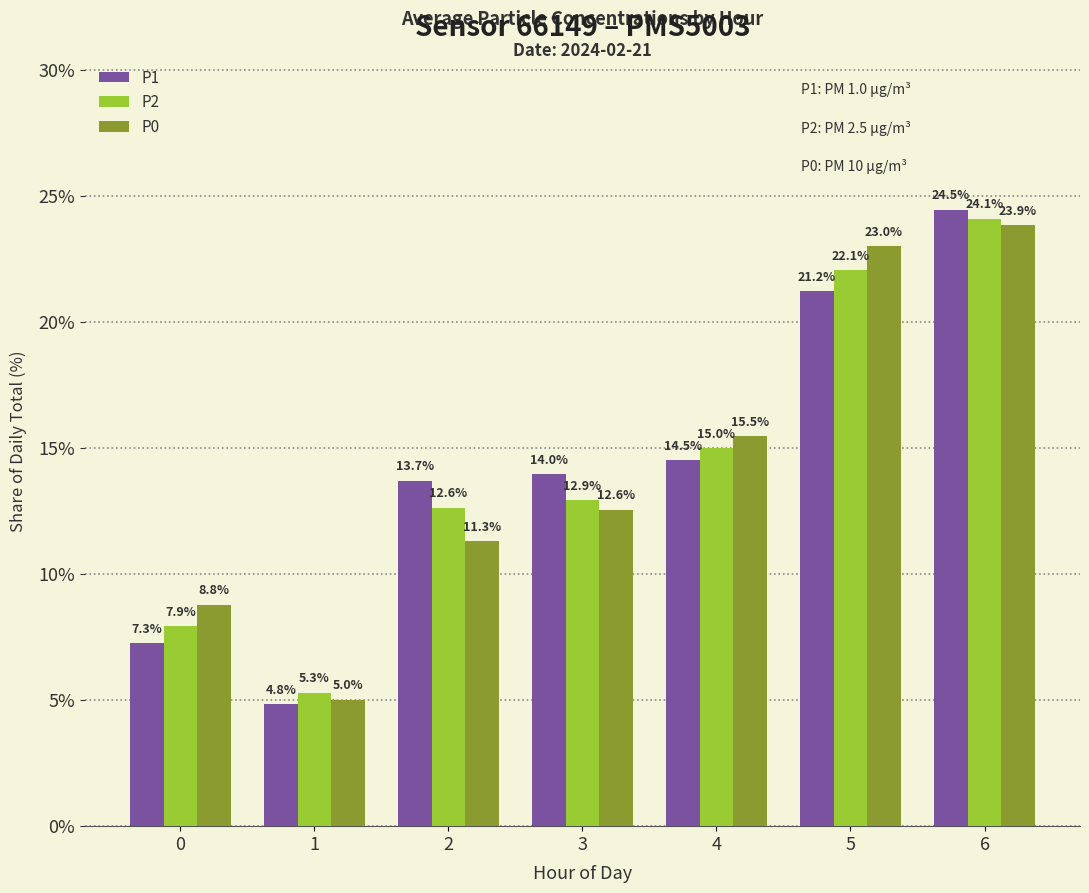

Is the value of P1 at 3 greater than the value of P2 at 1?

Yes